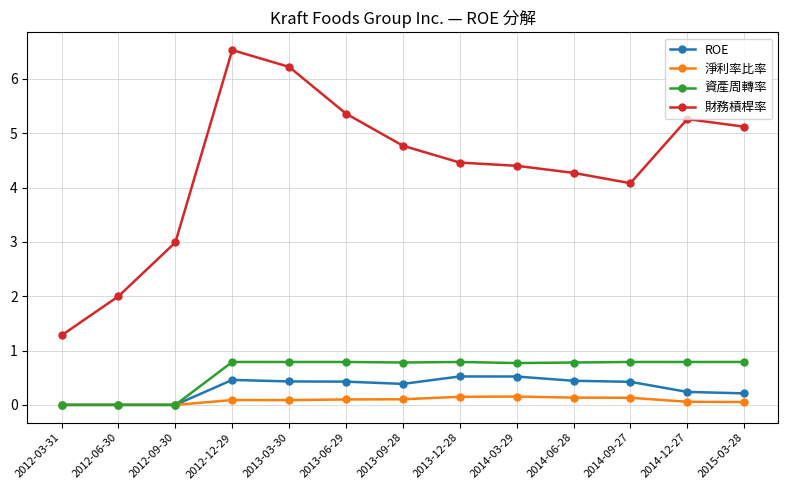

What is the label of the 7th point from the left?

2013-09-28